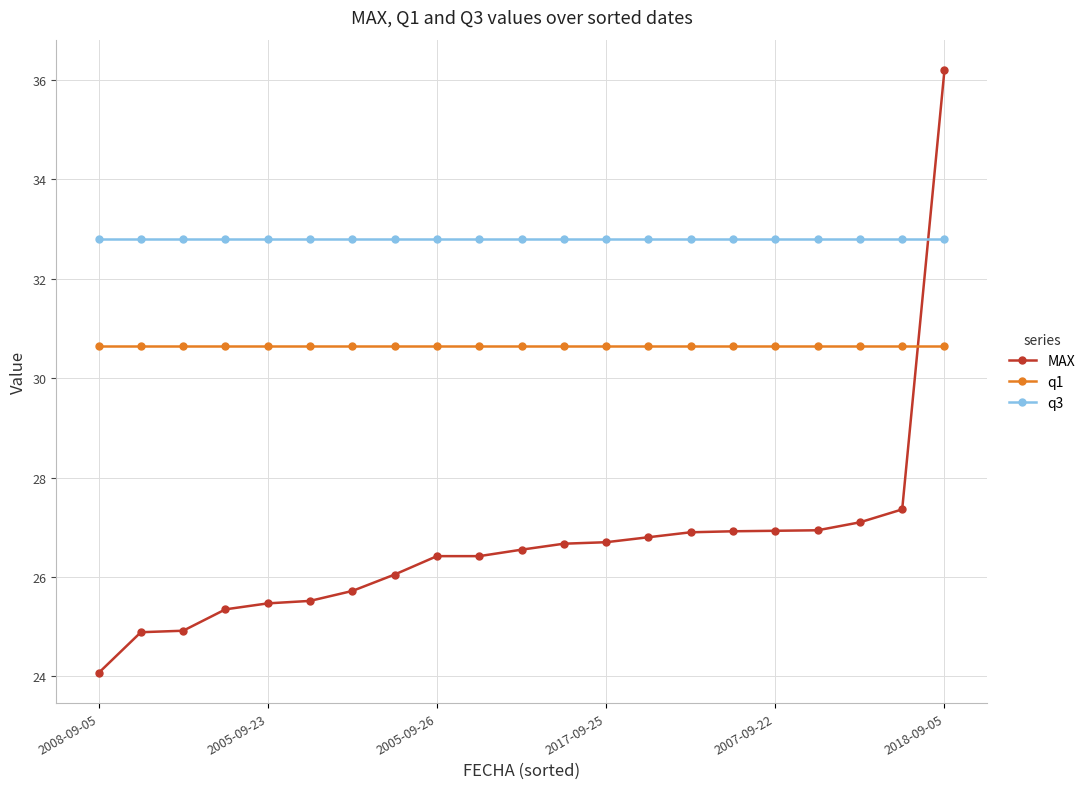

Which series has the widest spread of values?

MAX